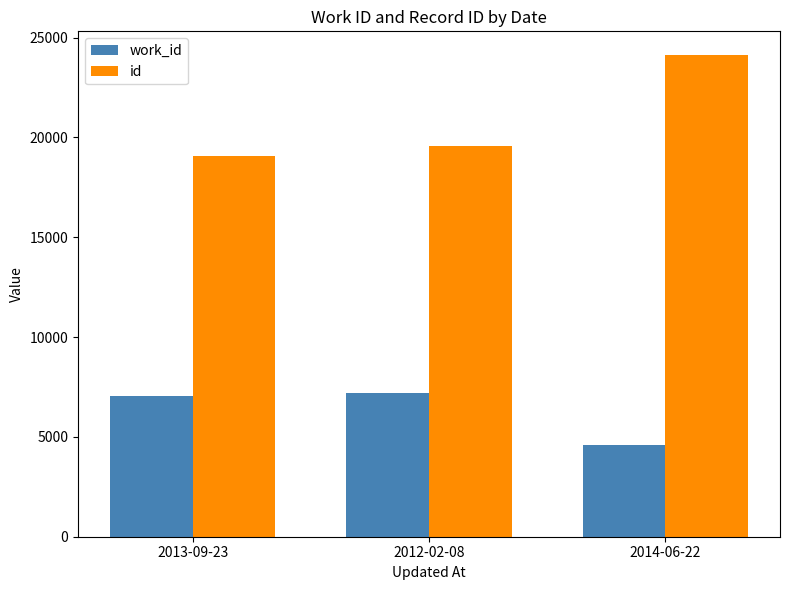

Reading left to right, list all the values displayed in this chart.

work_id: 7060	7187	4610
id: 19083	19587	24105